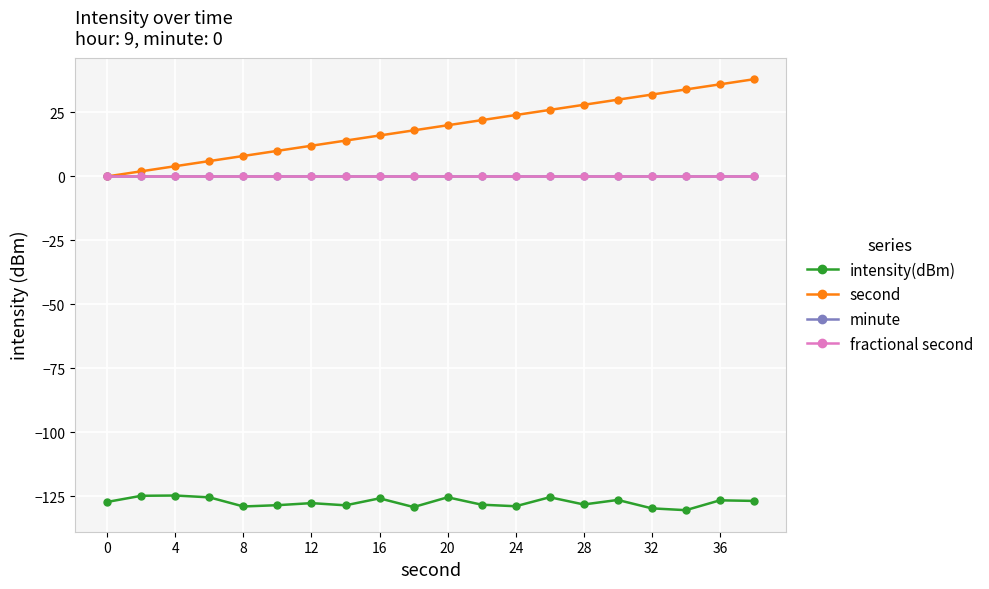

Is this an area chart (filled region under the line)?

No